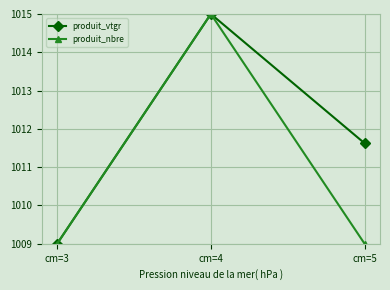

Count the number of data series in this chart.

2